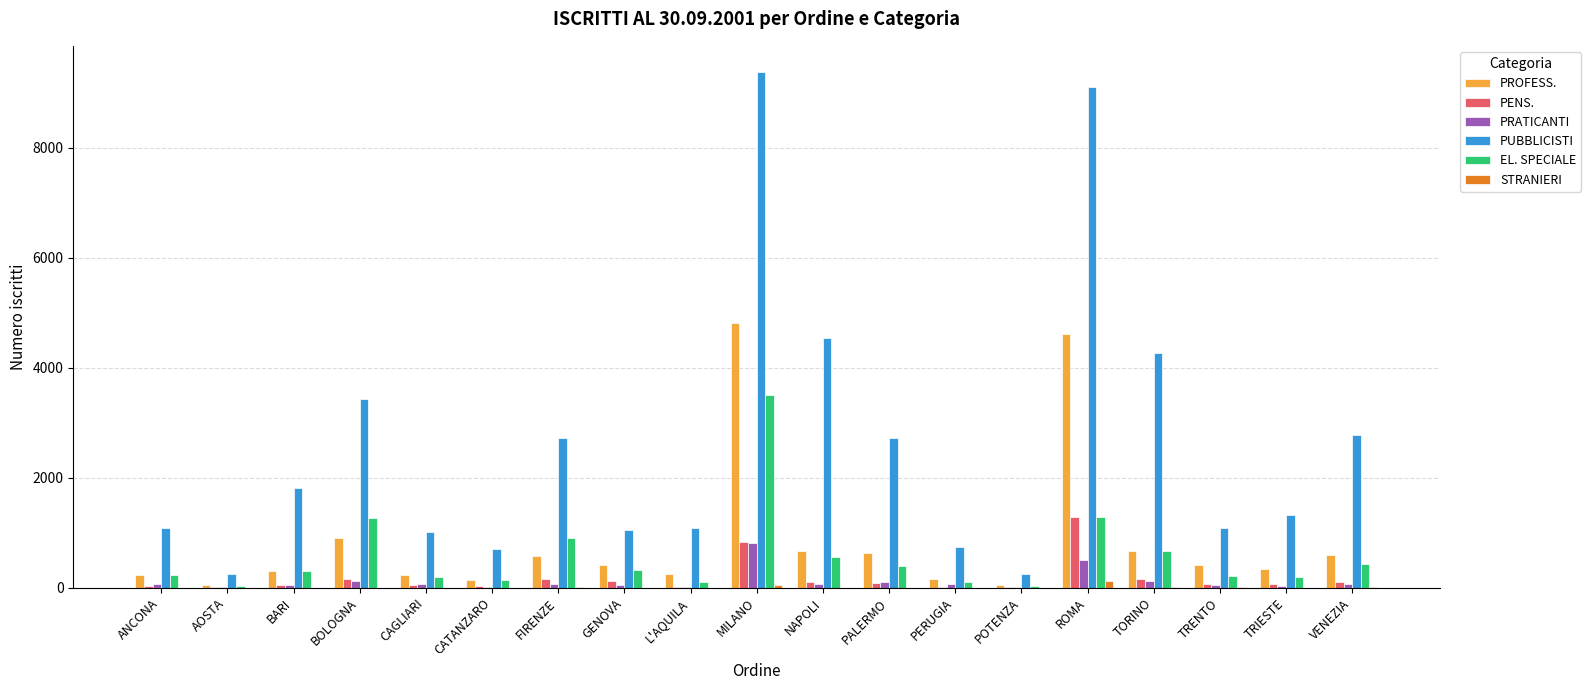

Which series has the largest range (max minus min)?

PUBBLICISTI